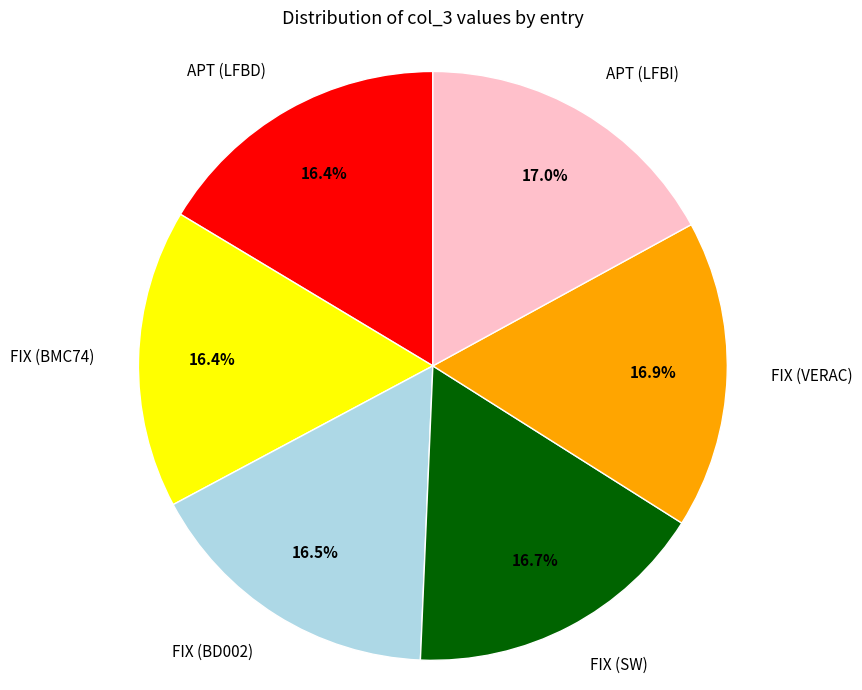

To the nearest percent, what is the average slice percentage?

17%